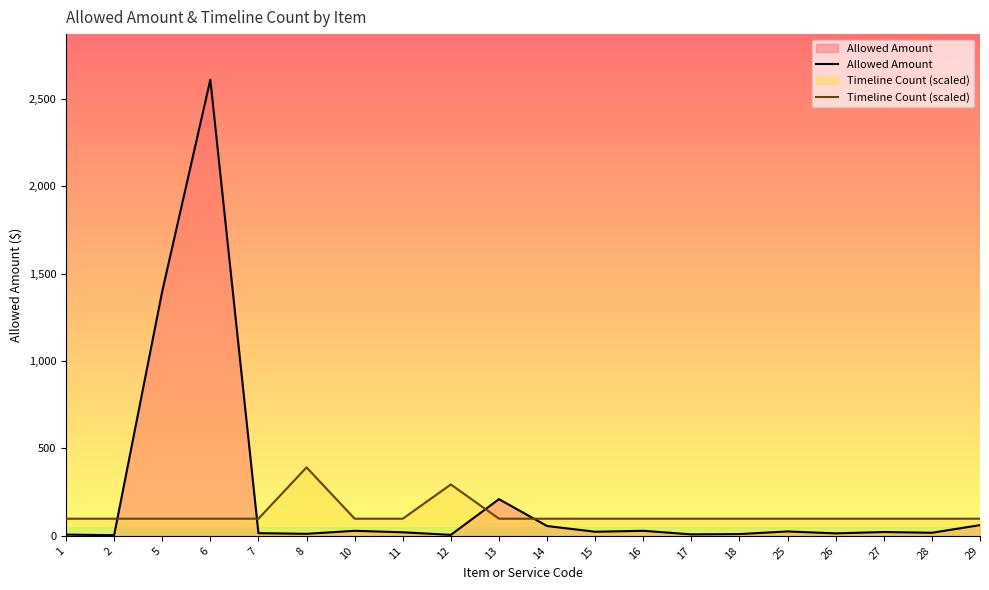

Which series has the widest spread of values?

Allowed Amount